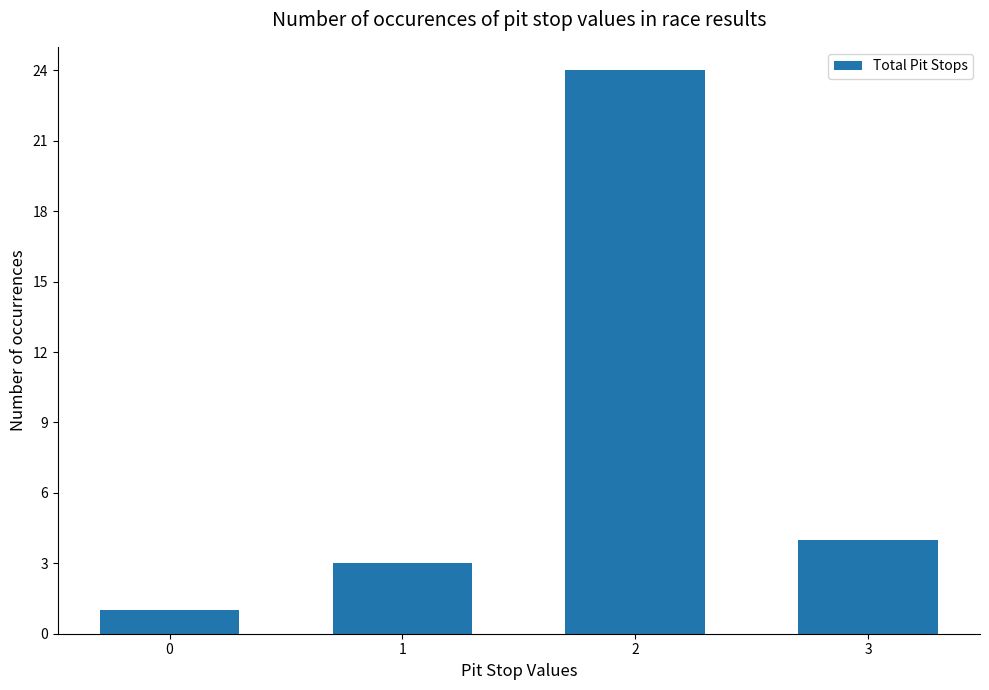

True or false: the data shows 1 at 0.

True